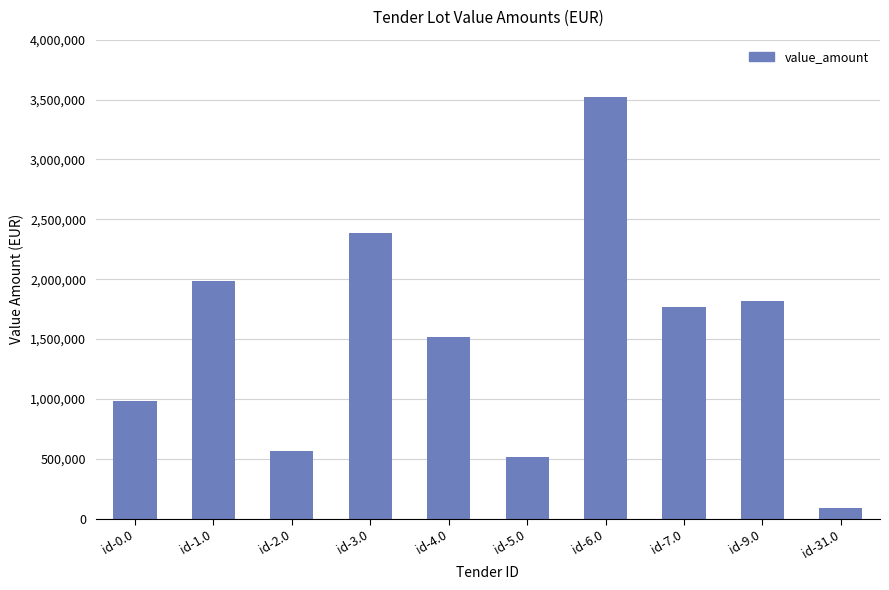

At which category does the chart reach its minimum across all series?

id-31.0